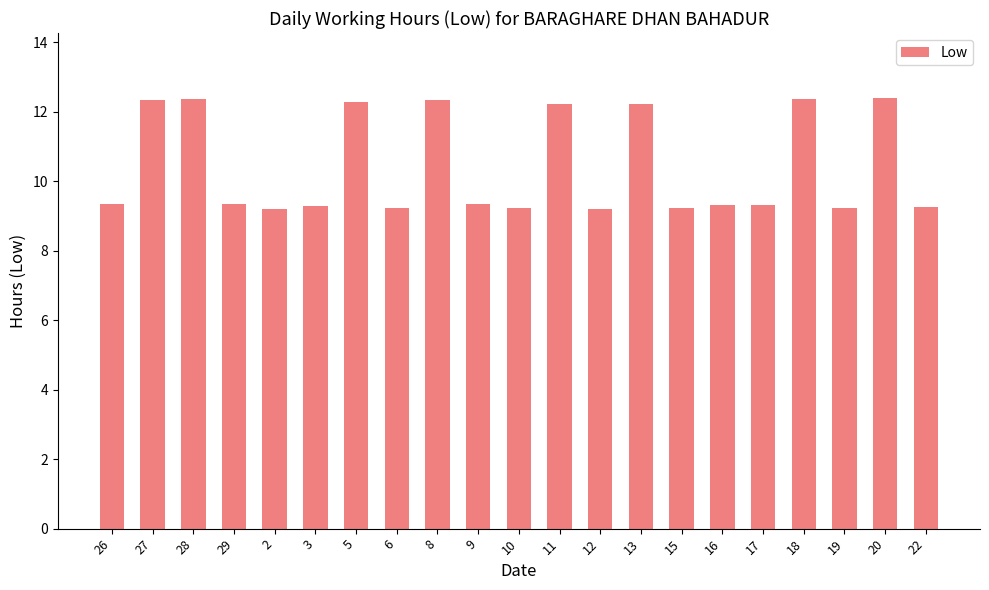

What is the maximum value shown in the chart?

12.4